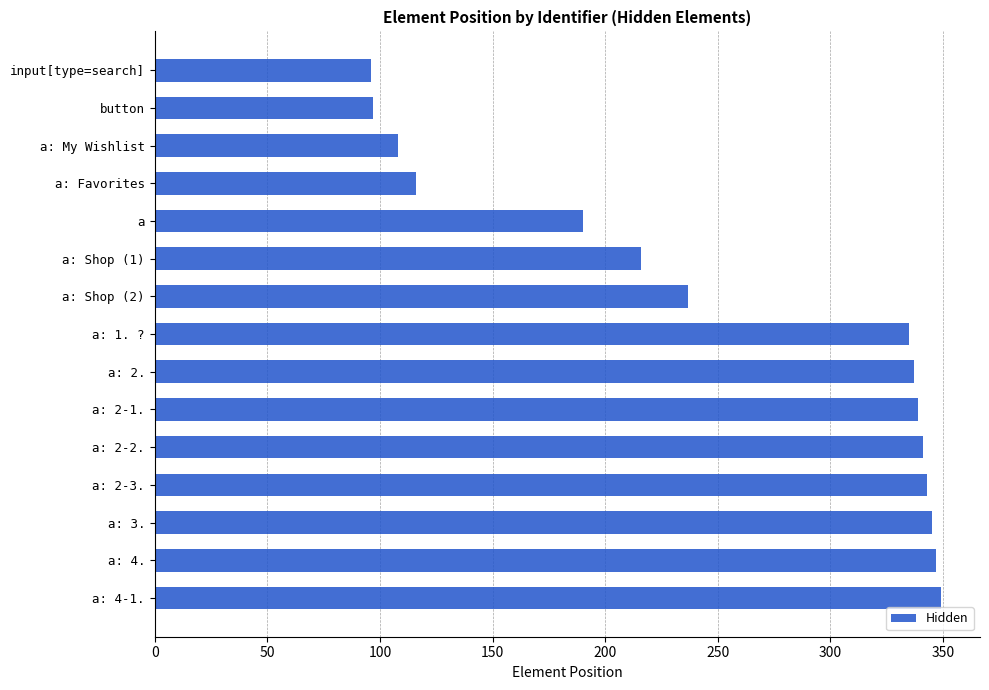

Approximately how many times larger is the value at a: 2-1. compared to a: 2-3.?

1.0